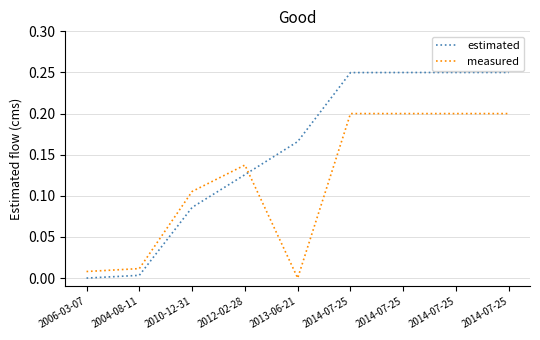

Between 2013-06-21 and 2014-07-25, which series saw the biggest shift?

measured